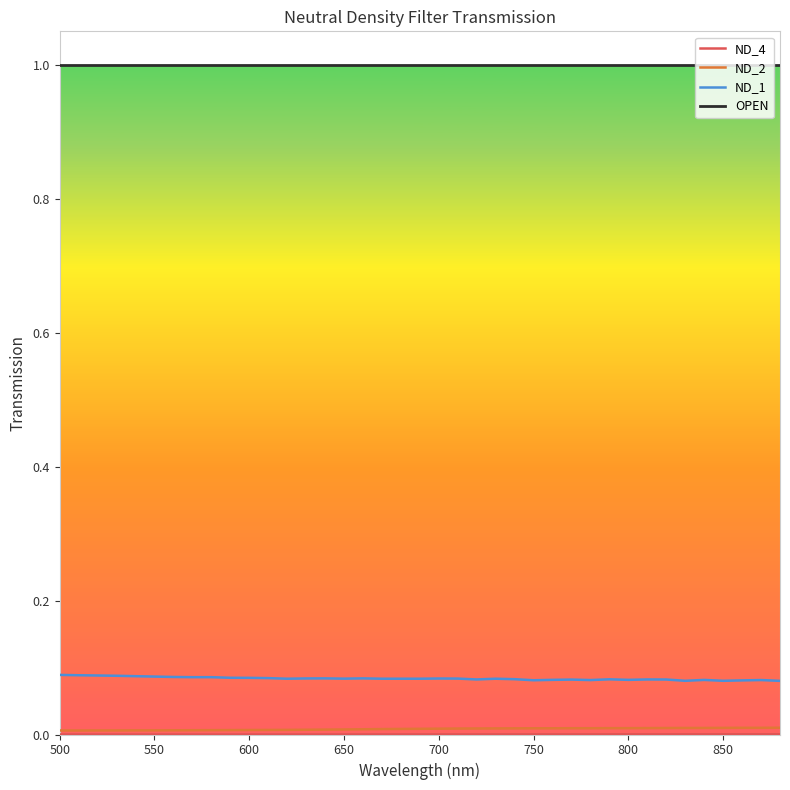

Is this an area chart (filled region under the line)?

No